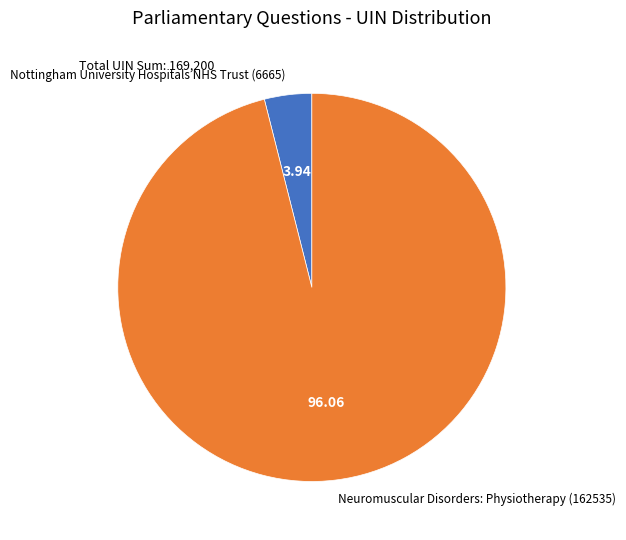

Is it true that Neuromuscular Disorders: Physiotherapy (162535) is 96% of the pie?

True